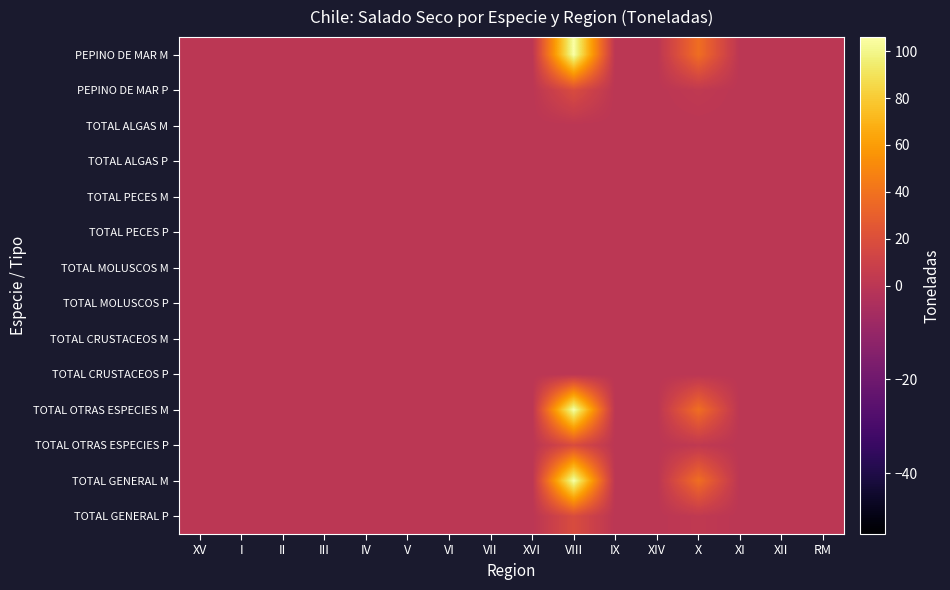

Which category has the lowest value across all series?

XV